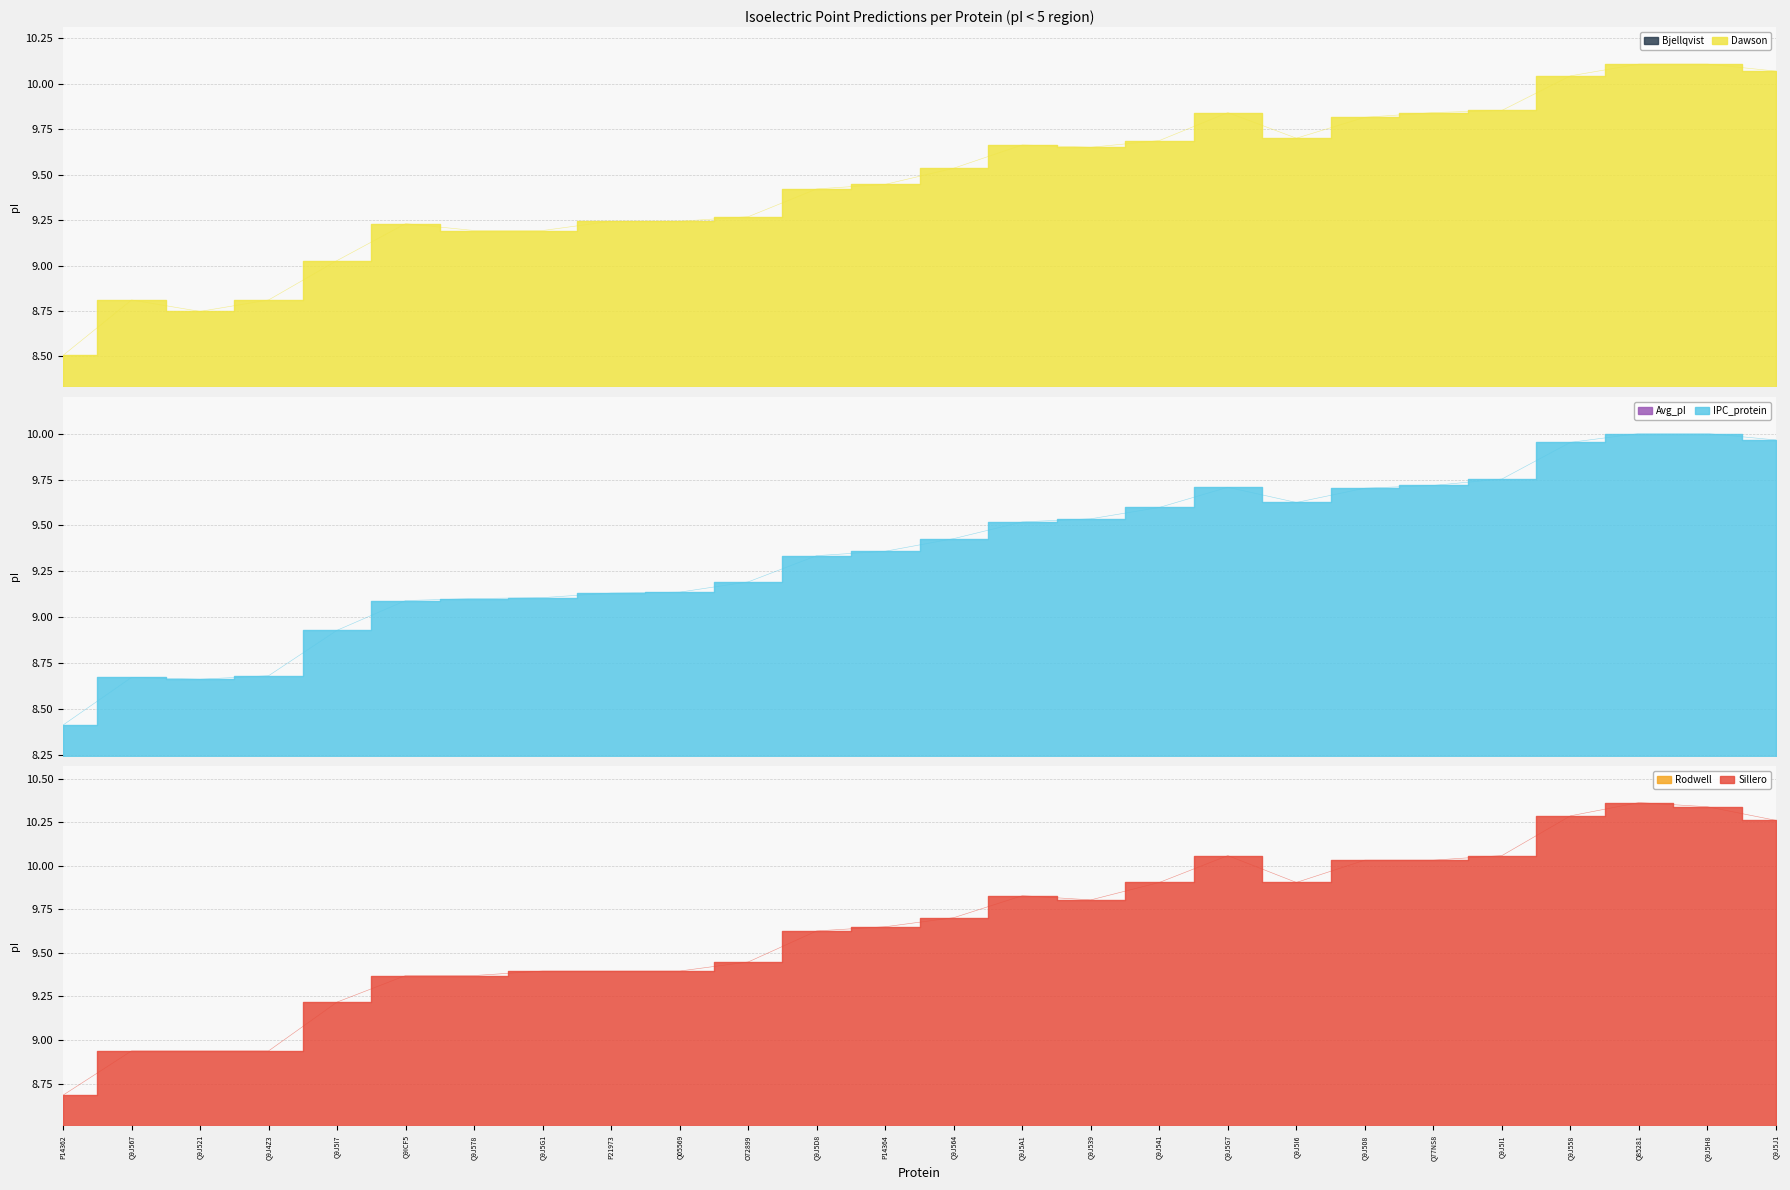

At Q9J5D8, list the series in order from largest to smallest.

Sillero, Dawson, IPC_protein, Rodwell, Bjellqvist, Avg_pI